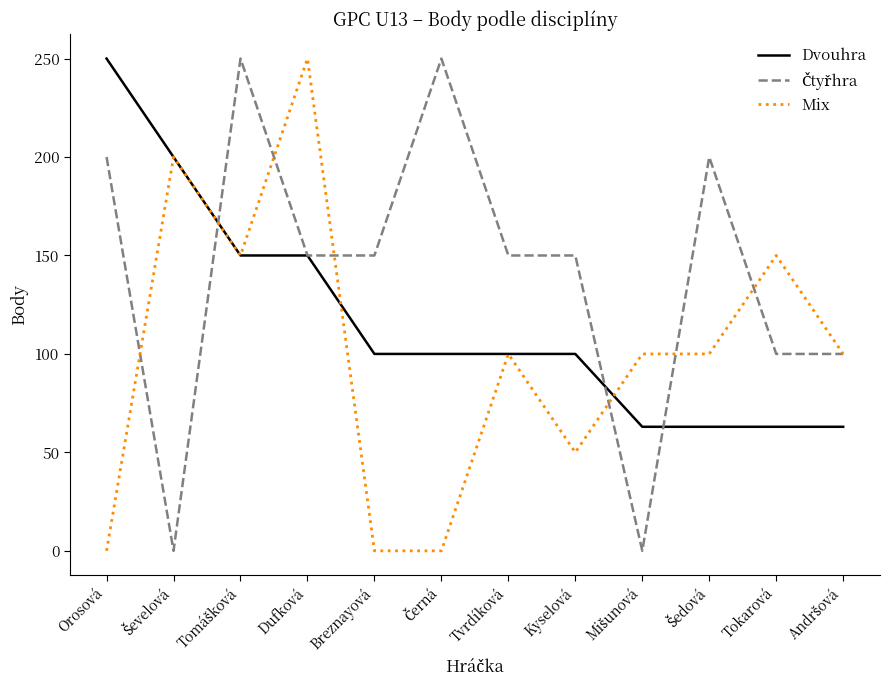

What is the lowest value of the Dvouhra series?

63